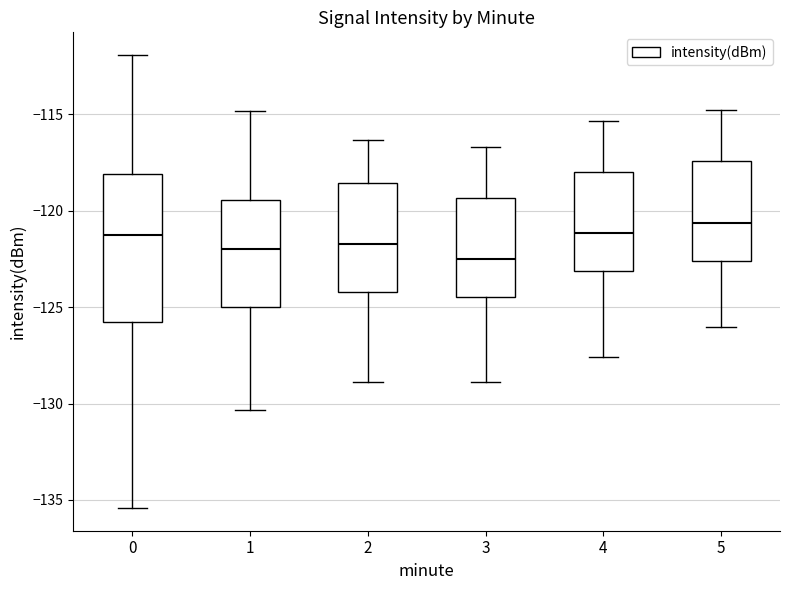

Which box has the lowest median line?

3